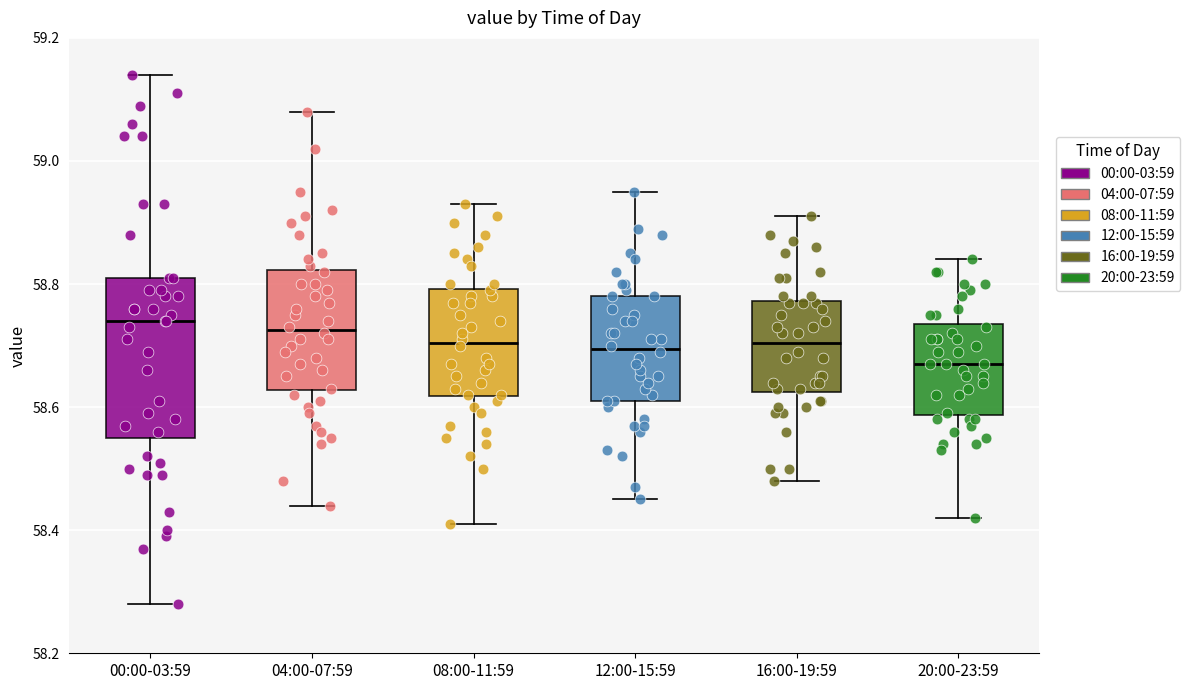

Comparing the boxes themselves (not the whiskers), which one is the tallest?

00:00-03:59